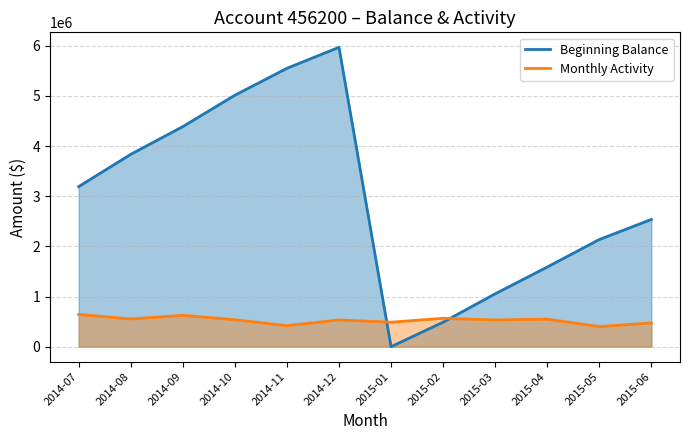

Is the value of Beginning Balance at 2015-03 greater than the value of Monthly Activity at 2014-08?

Yes